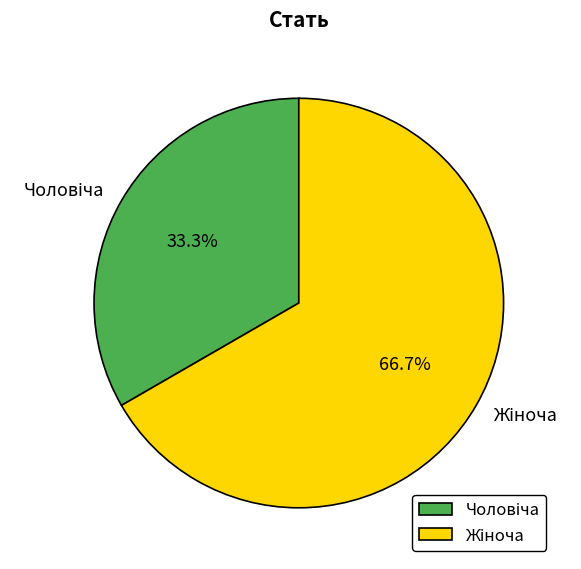

How many slices are in this pie chart?

2